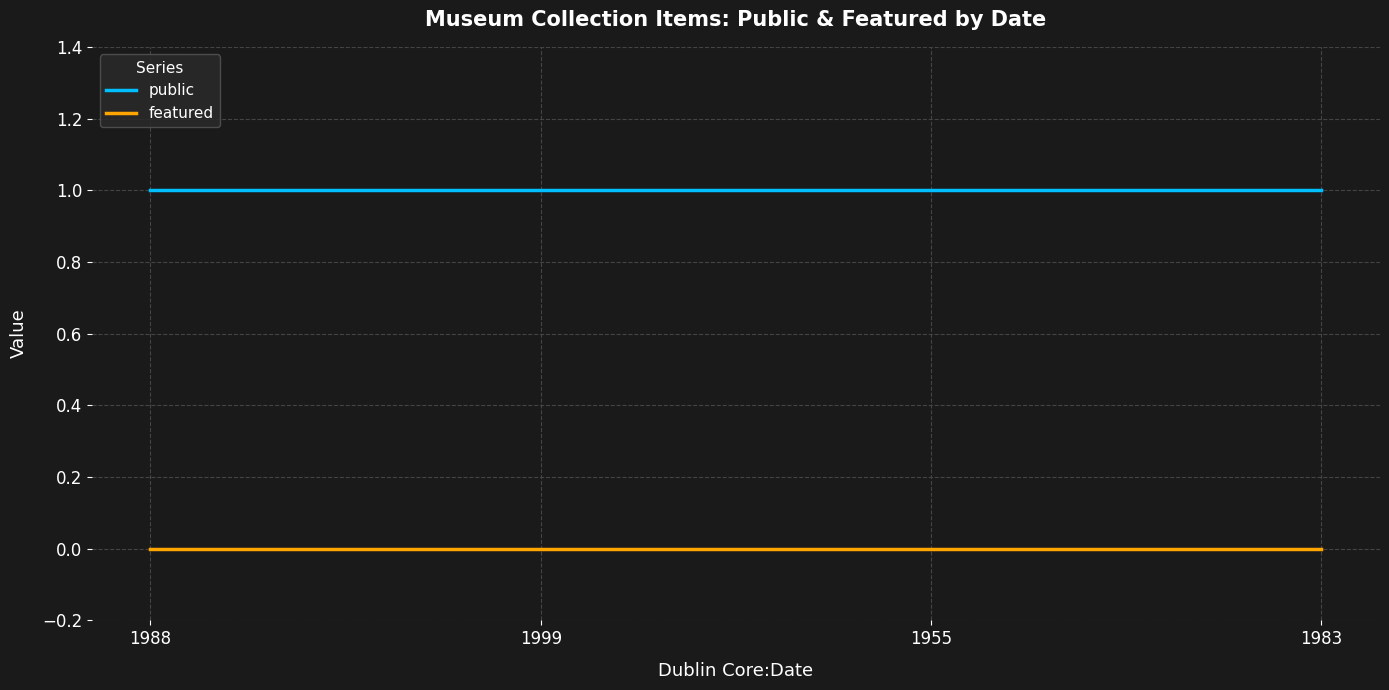

True or false: public and featured cross at least once.

False